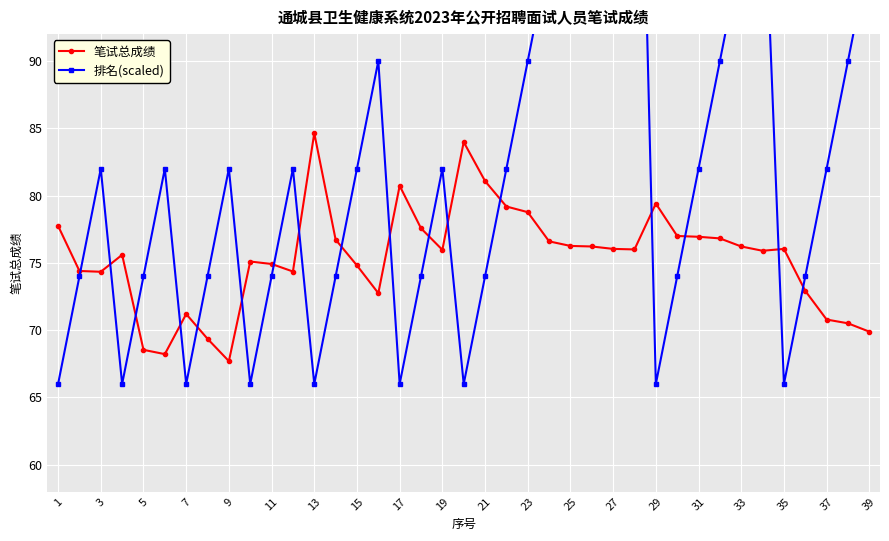

What is the difference between the second highest and second lowest values in the 笔试总成绩 series?

15.8